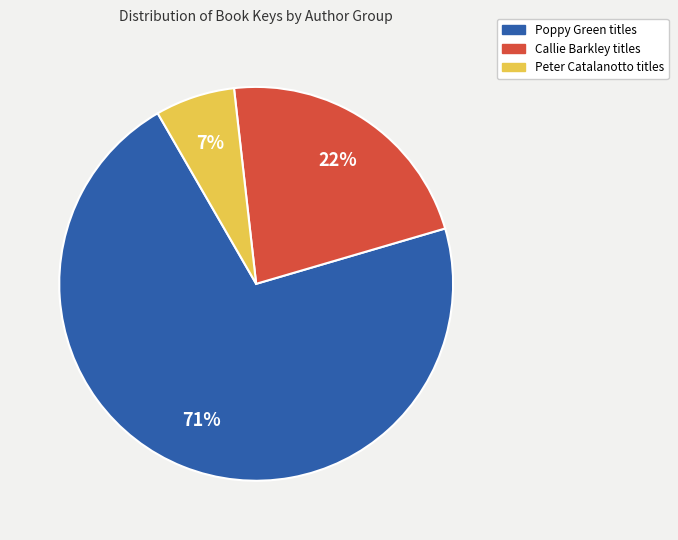

Is there a majority slice in this chart?

Yes